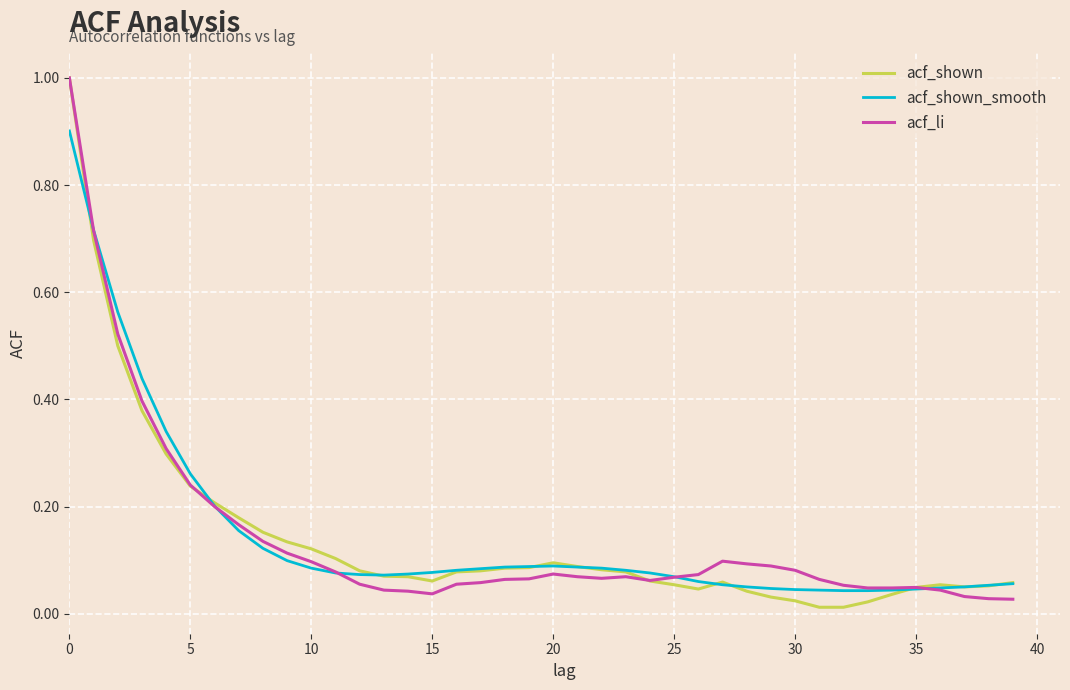

After their last crossing, which series has the higher values: acf_shown_smooth or acf_li?

acf_shown_smooth